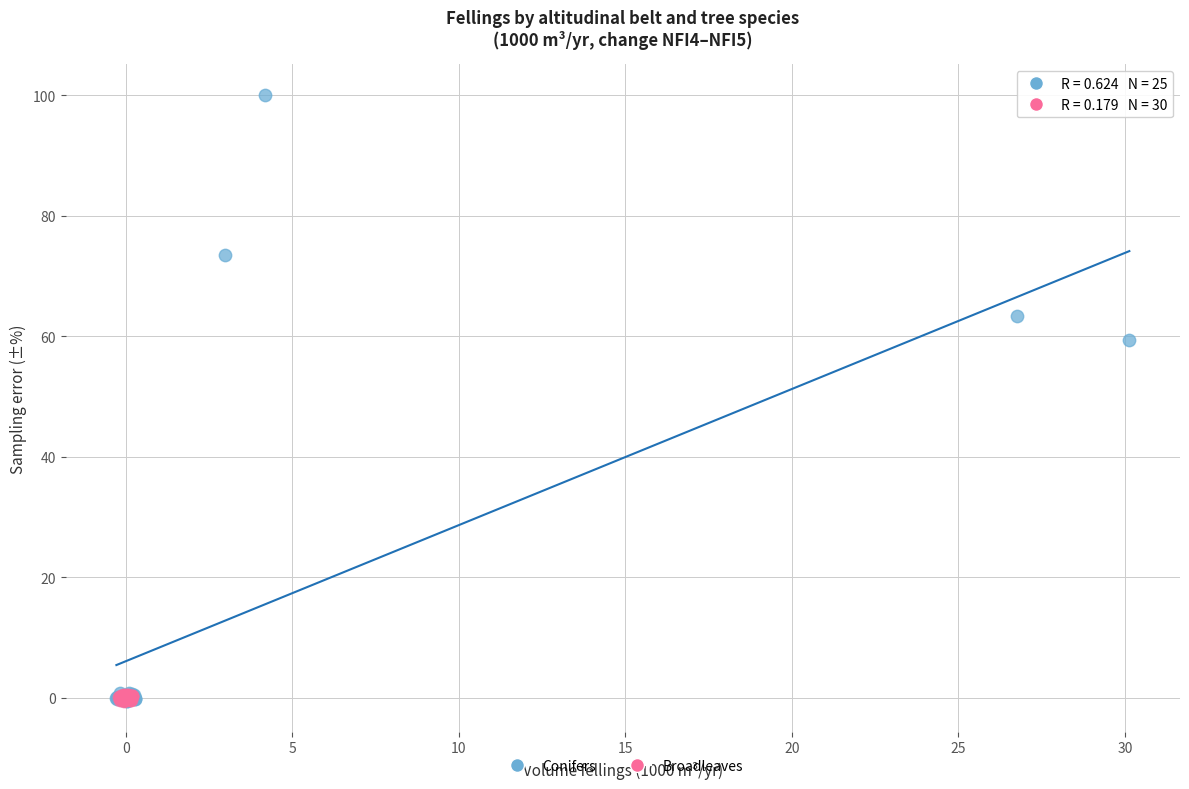

Which series has the widest spread of Y values?

Conifers